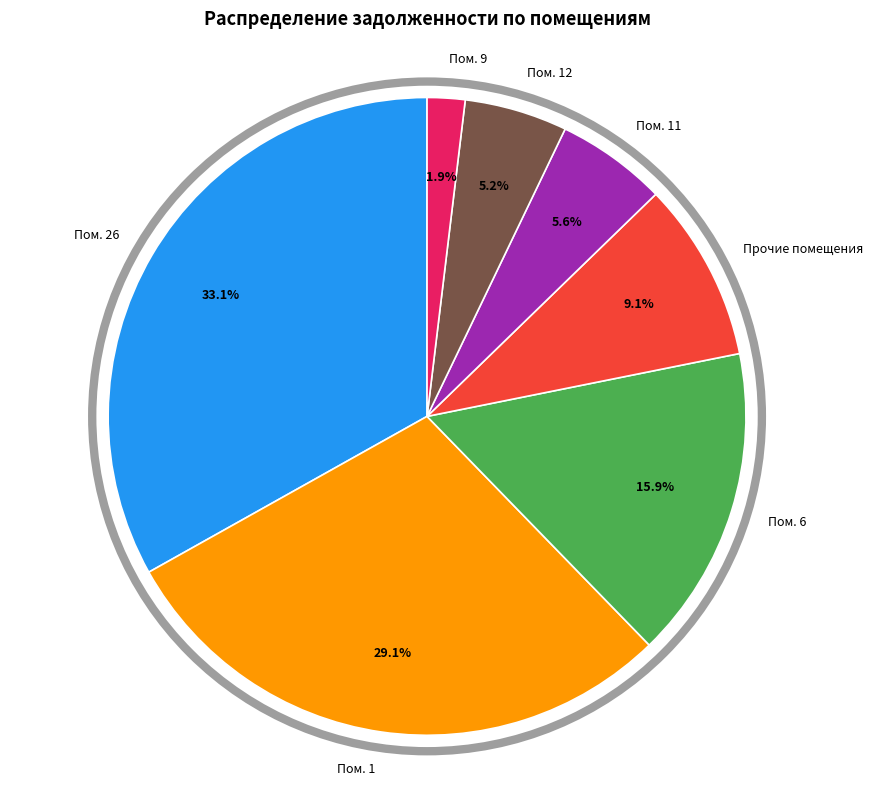

Do Пом. 26 and Пом. 1 together represent more than half of the pie?

Yes